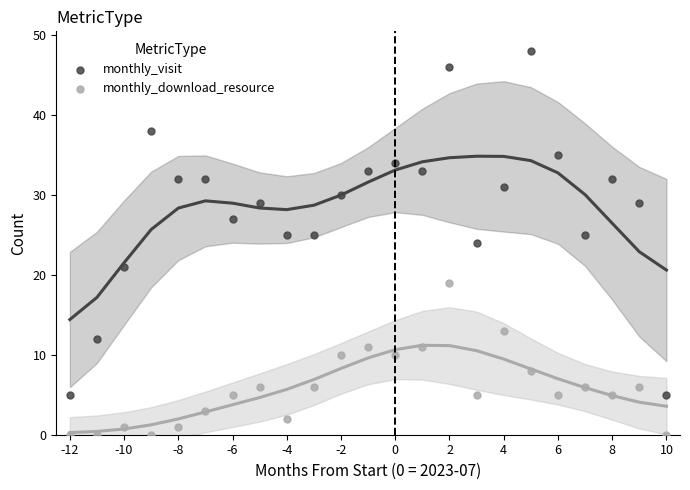

Across all data points, what is the range of Y values (max minus min)?

48